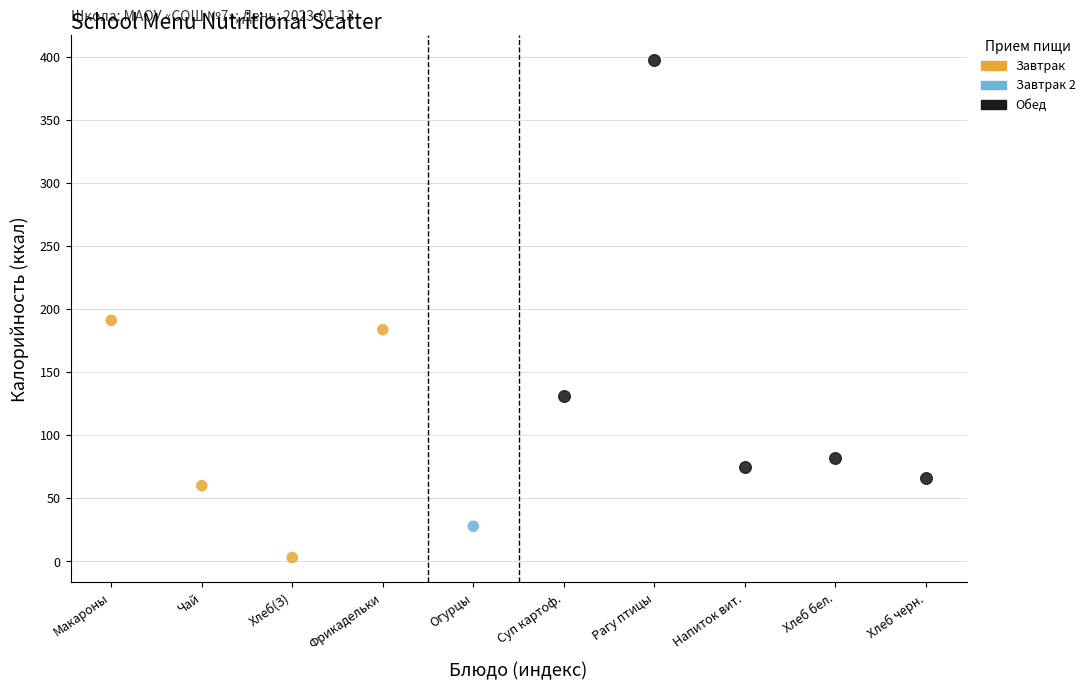

Which series reaches the maximum Y coordinate?

Обед